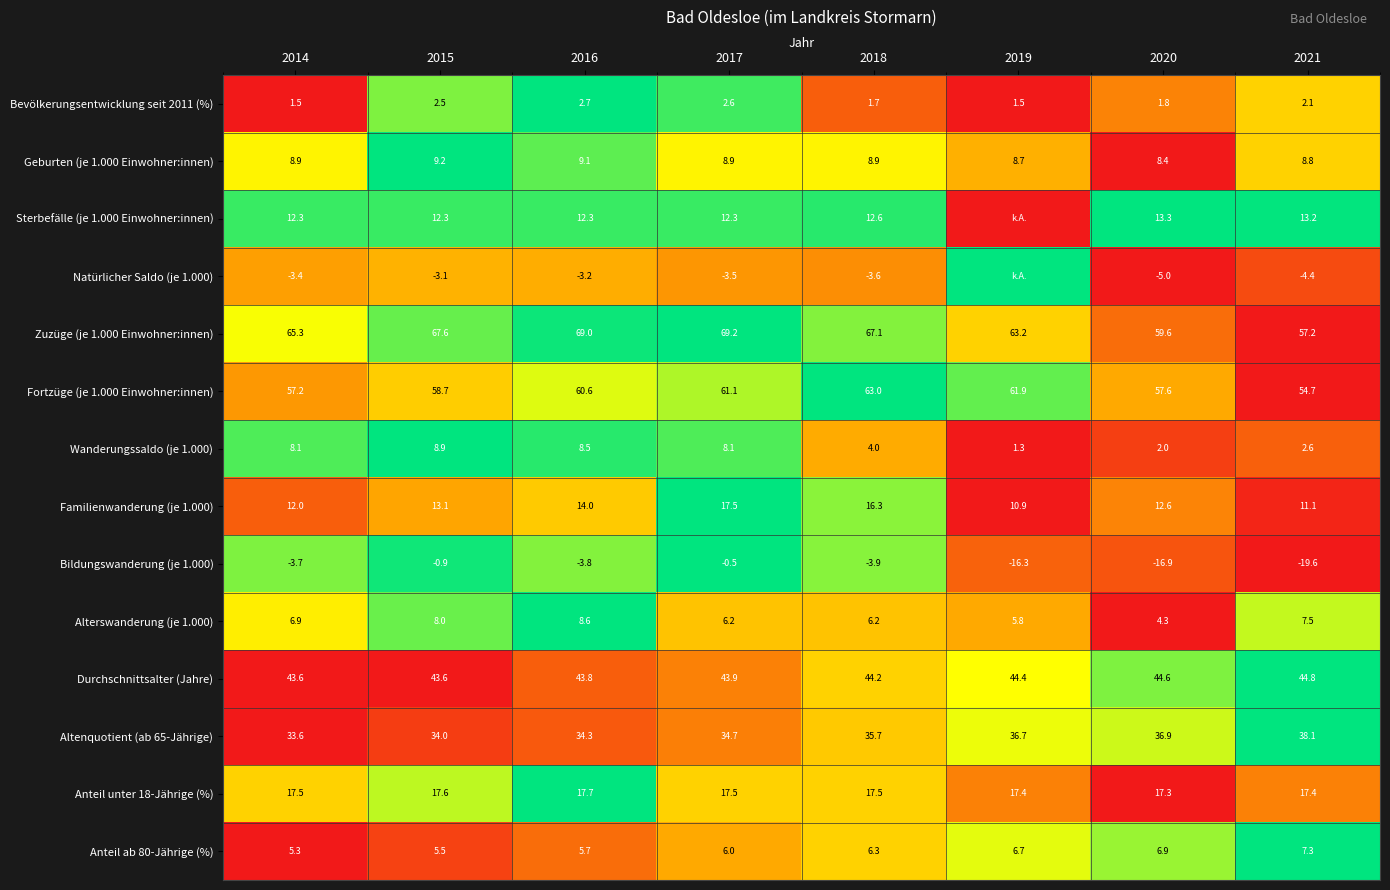

True or false: Altenquotient (ab 65-Jährige) has a value of 36.9 at 2020.

True